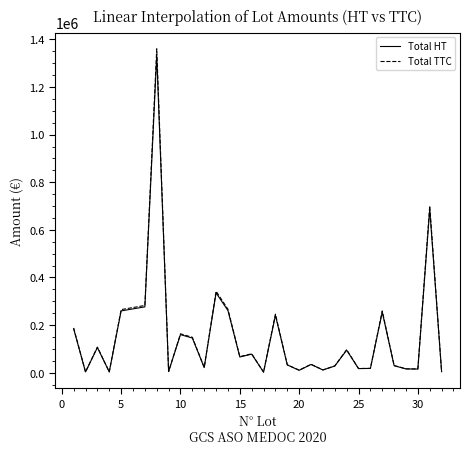

List the series in order of their peak value, highest first.

Total TTC, Total HT